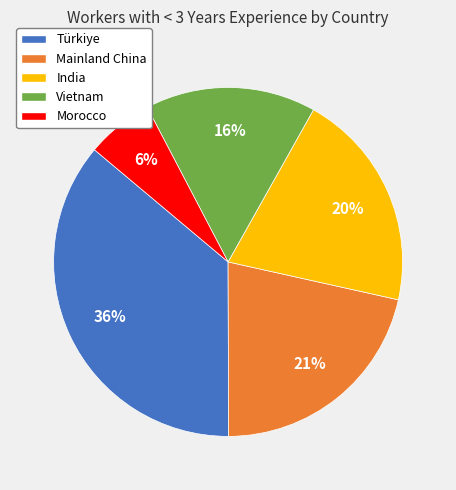

To the nearest percent, what percentage of the pie is Mainland China?

21%